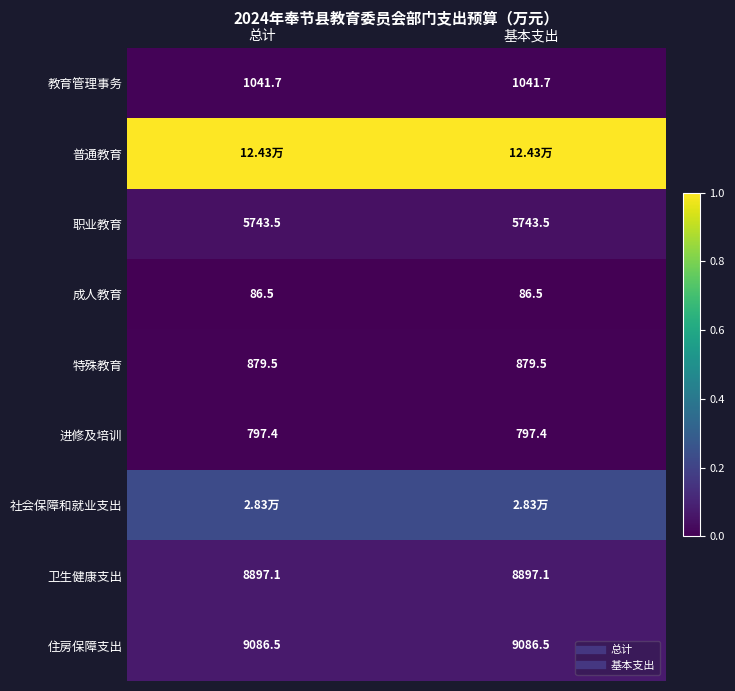

Is it true that 普通教育 equals 1.4 at 总计?

False